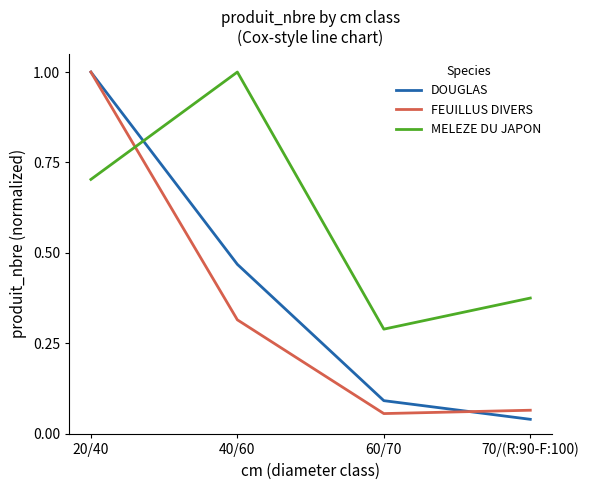

Which series changed the most between 40/60 and 60/70?

MELEZE DU JAPON